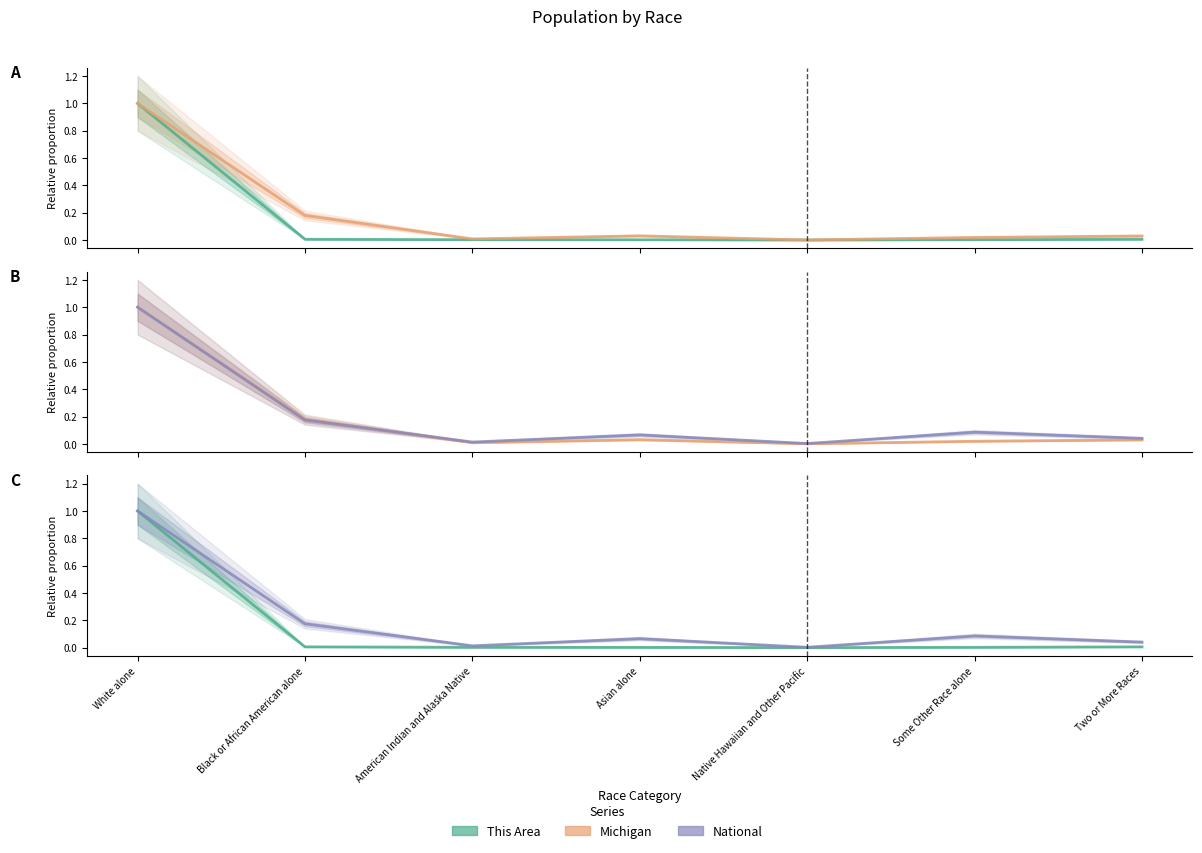

At which category does This Area reach its first local valley?

Native Hawaiian and Other Pacific